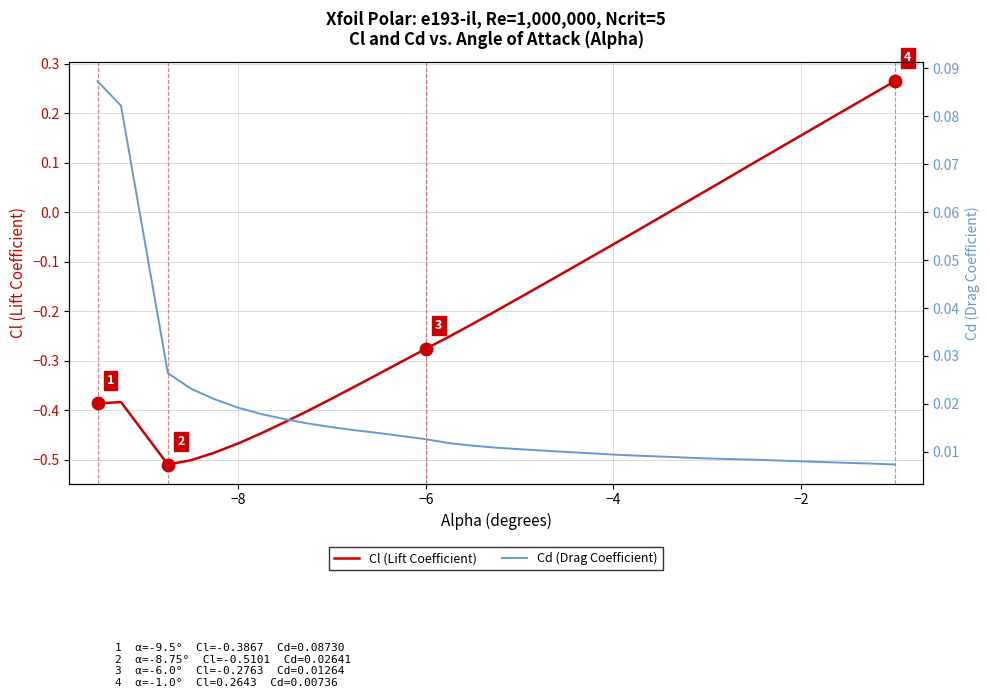

Which series has the largest Y range (max minus min)?

Cl (Lift Coefficient)